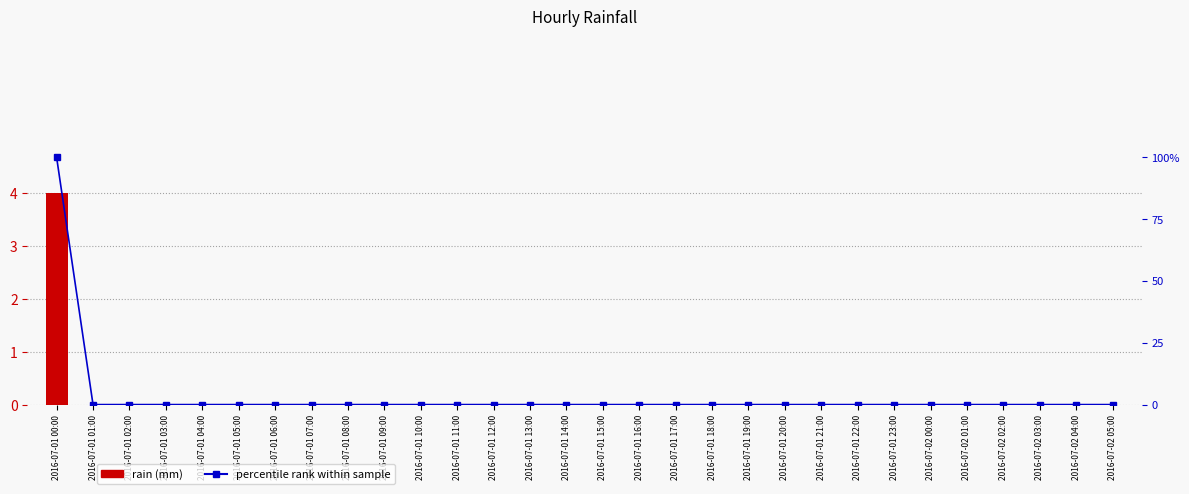

Does the chart contain stacked bars?

No